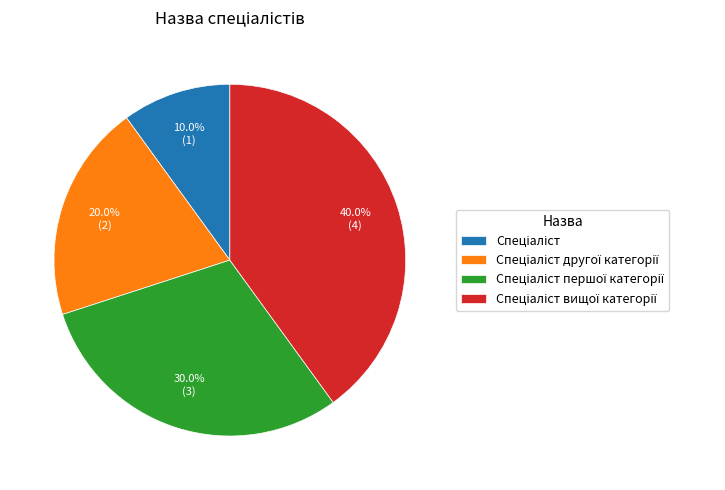

Is there a majority slice in this chart?

No